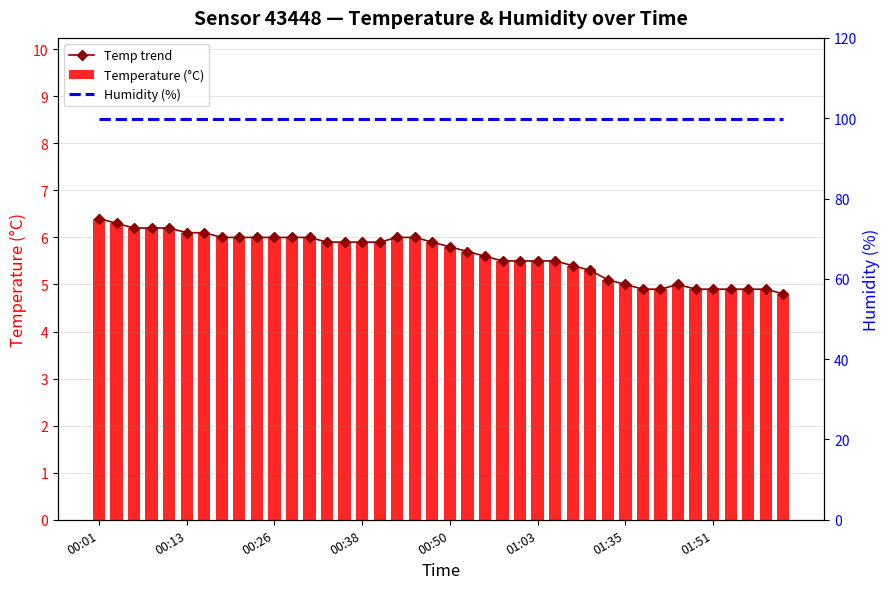

What is the difference between the maximum and minimum values in the Temperature (°C) series?

1.6